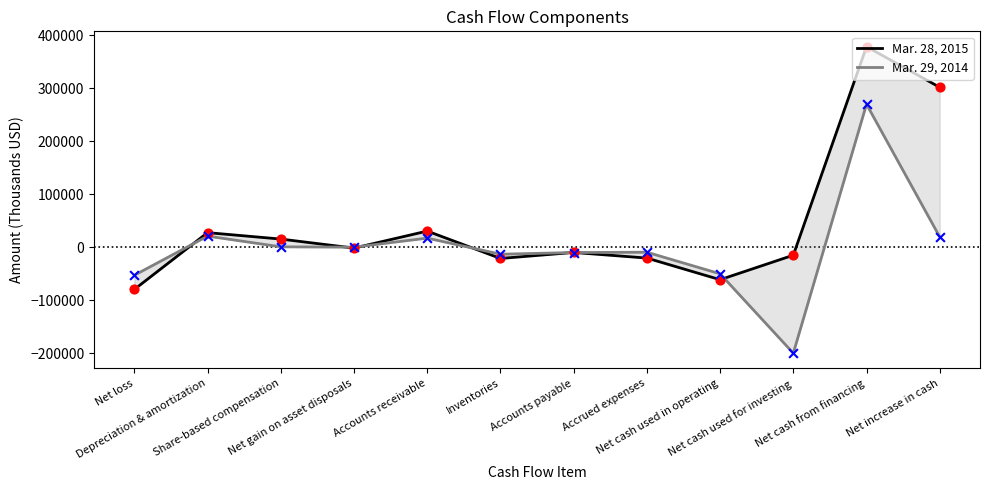

Is the value of Mar. 29, 2014 at Accounts receivable greater than the value of Mar. 28, 2015 at Net gain on asset disposals?

Yes